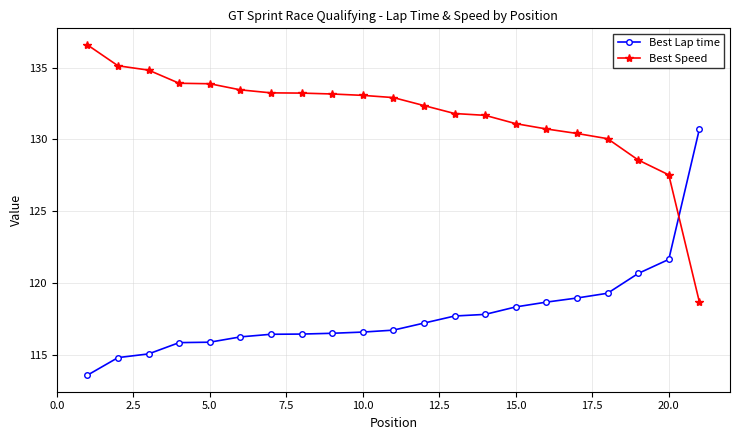

What is the minimum value shown in the chart?

113.6